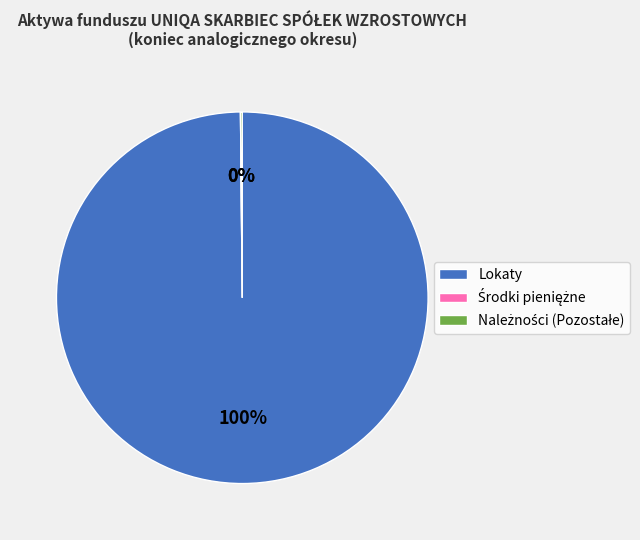

To the nearest percent, what is the difference between the largest and smallest slice percentages?

100%